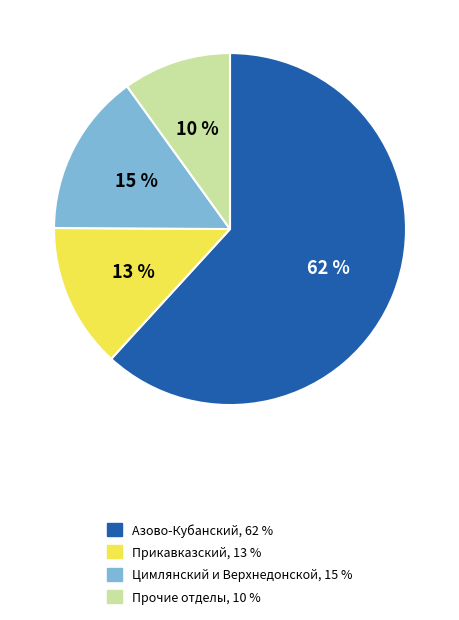

Is there a majority slice in this chart?

Yes